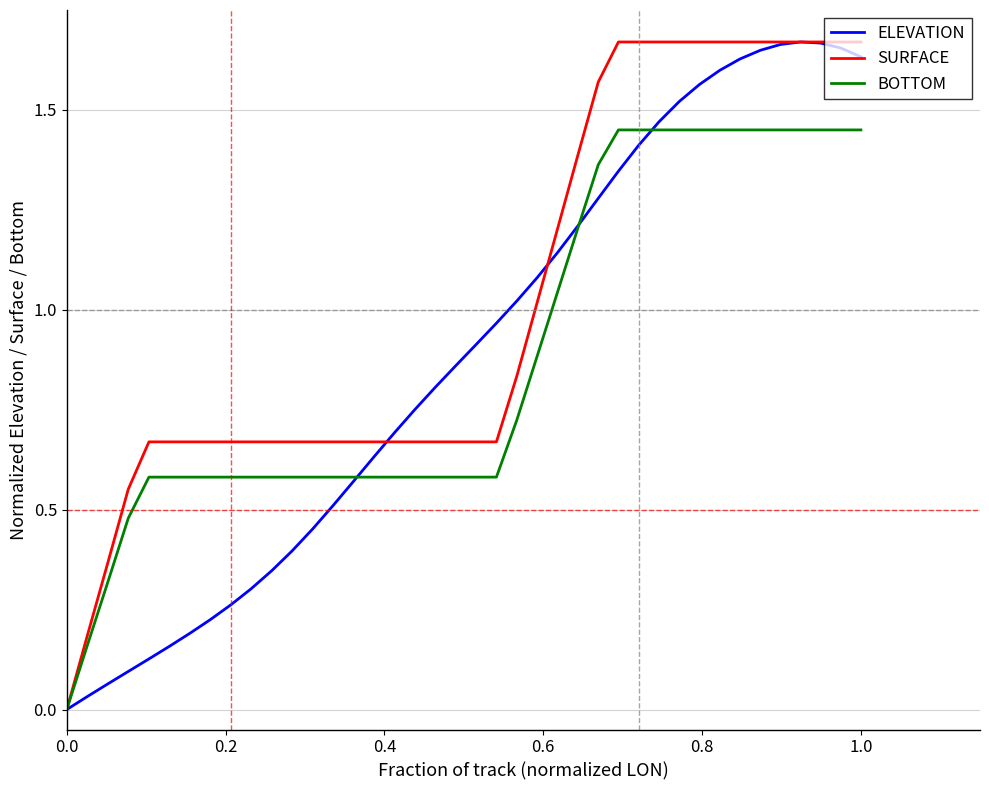

Which series has the largest total across all categories?

SURFACE